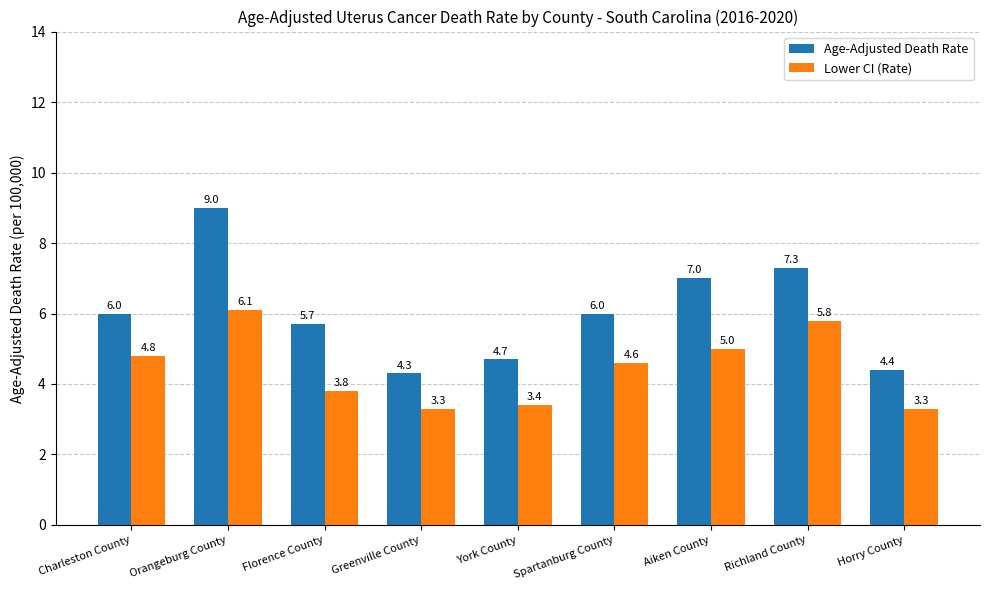

What is the sum of all Lower CI (Rate) values?

40.1